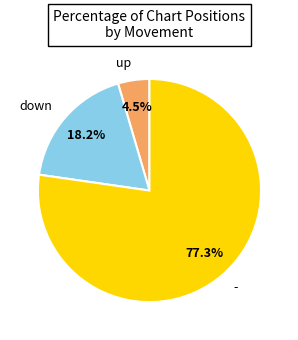

What is the largest slice in the pie chart?

-